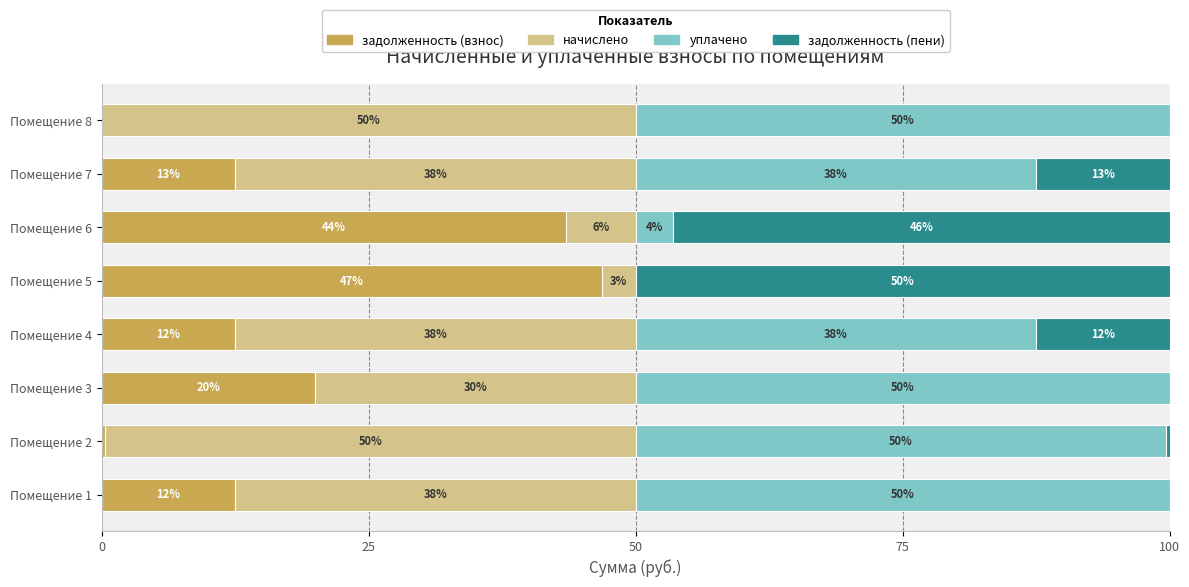

What position from the right is 6?

2